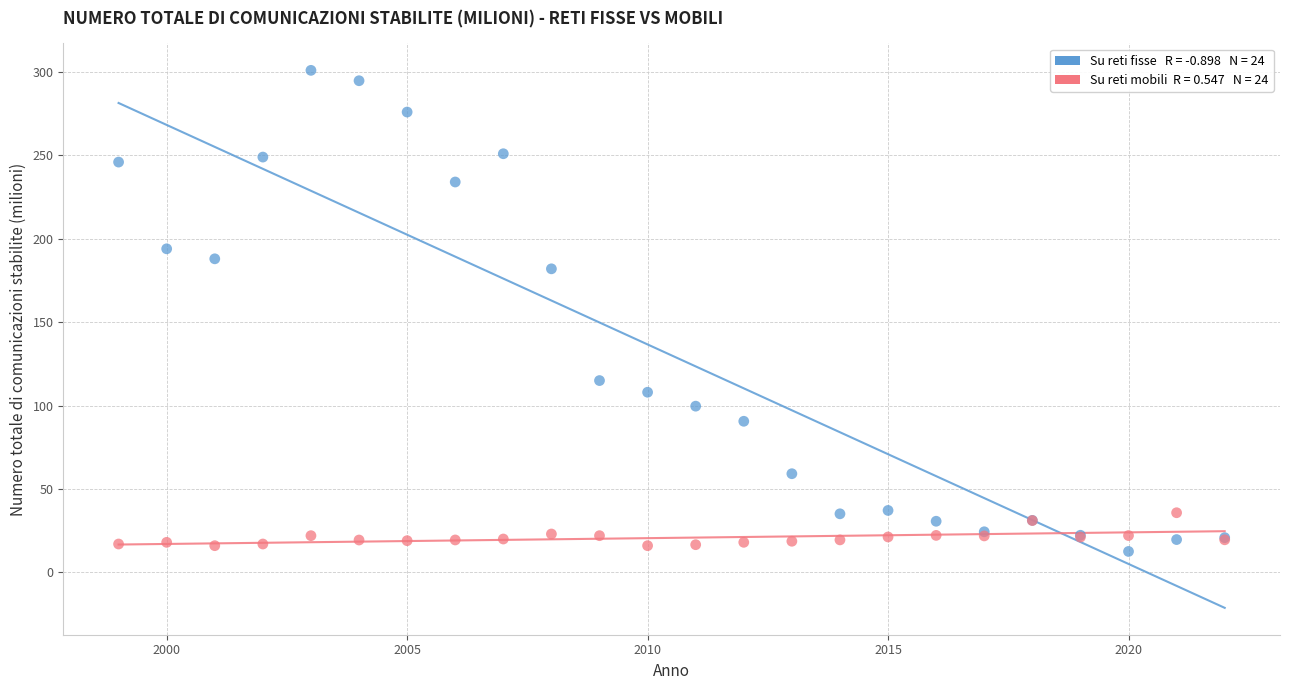

Across all series, what Y value is closest to 156?

182.0